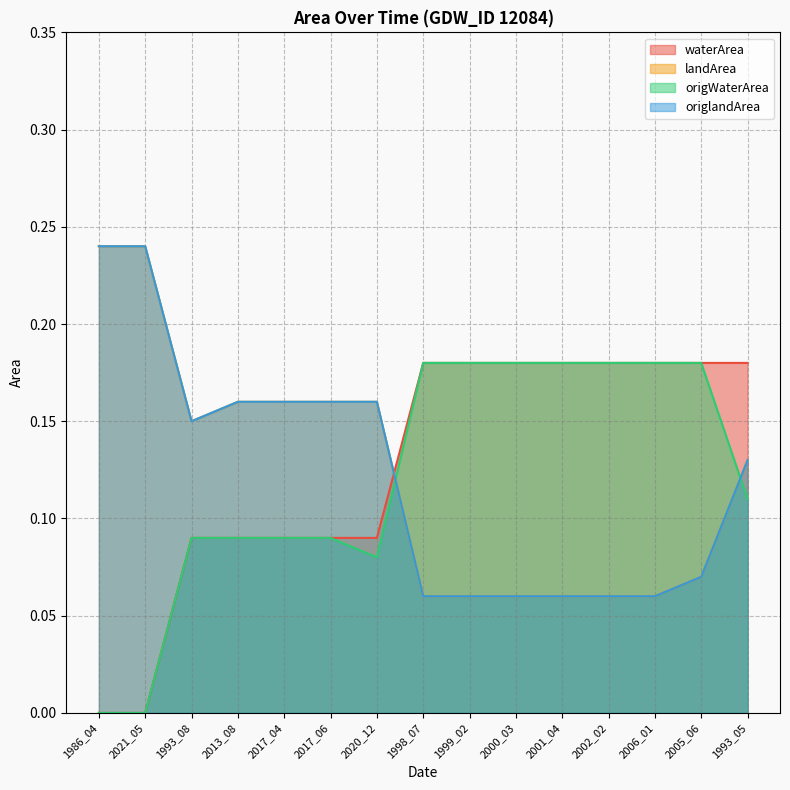

Where is origlandArea nearest to the value 0?

1998_07